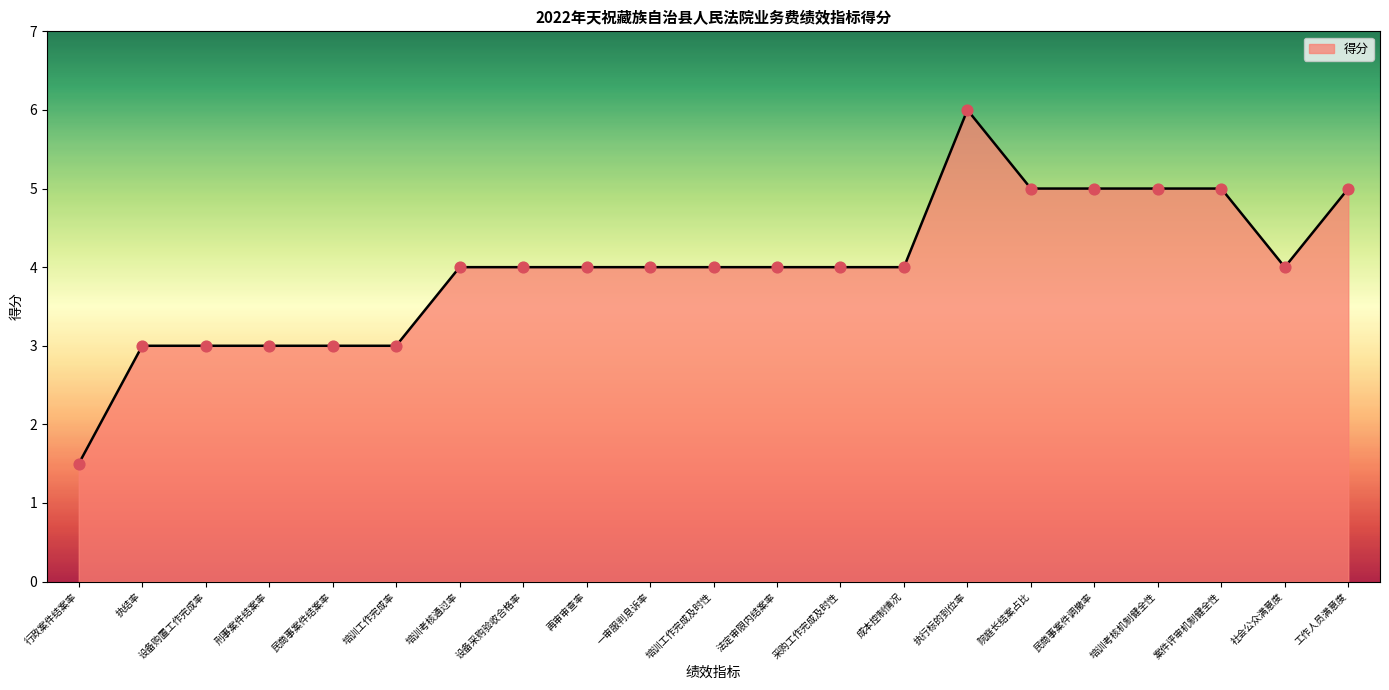

Which has a higher value, 执结率 or 再审审查率?

再审审查率